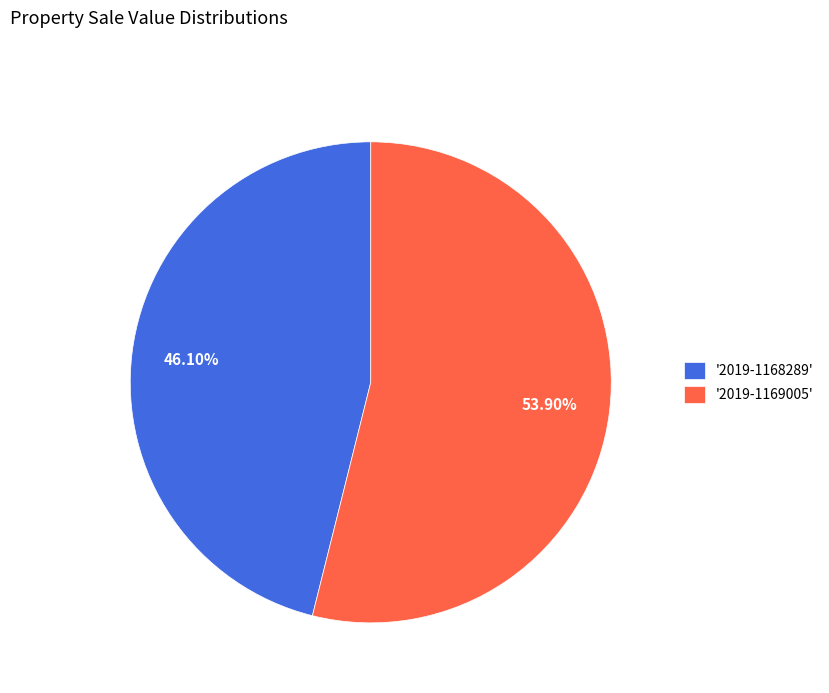

Rank the categories by value from lowest to highest.

'2019-1168289', '2019-1169005'